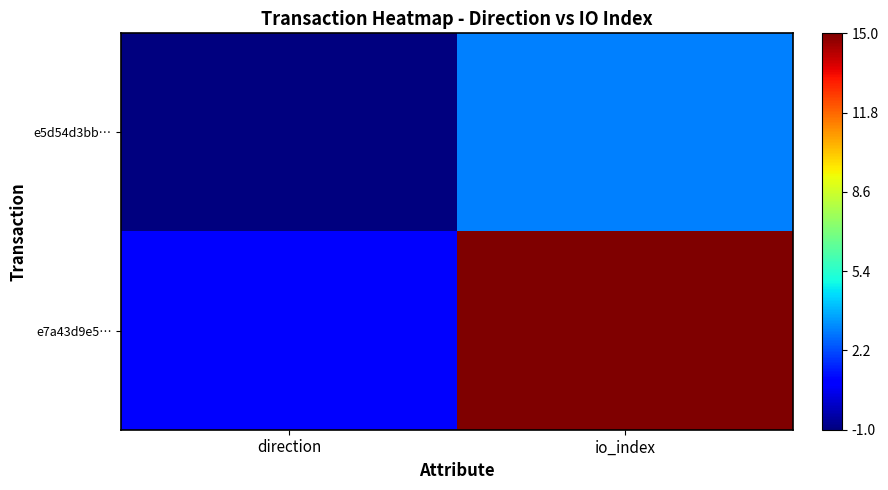

Rank the series by their maximum value, from highest to lowest.

e7a43d9e5…, e5d54d3bb…